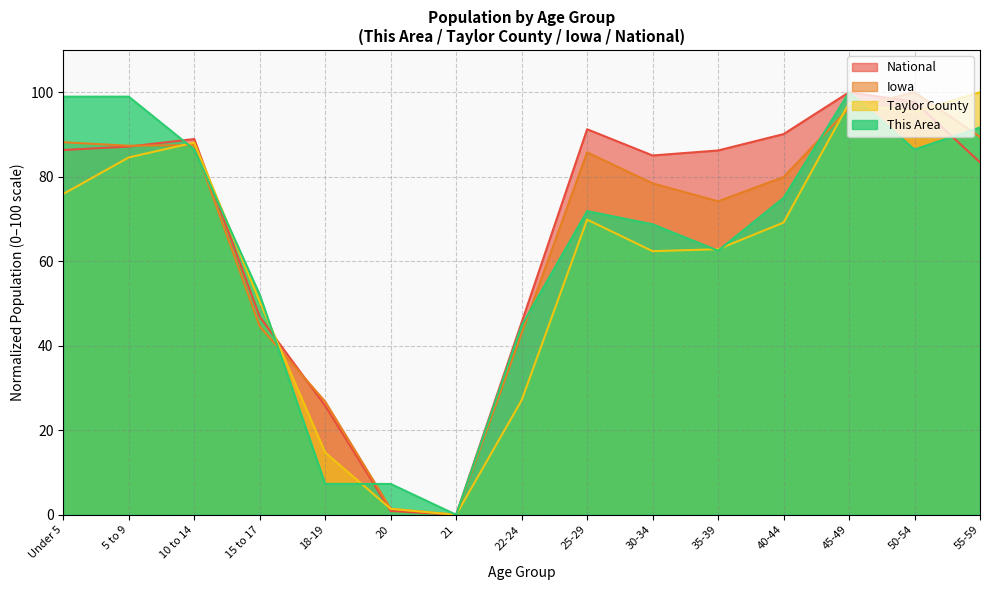

What is the spread (max minus min) of values at 5 to 9?

14.4